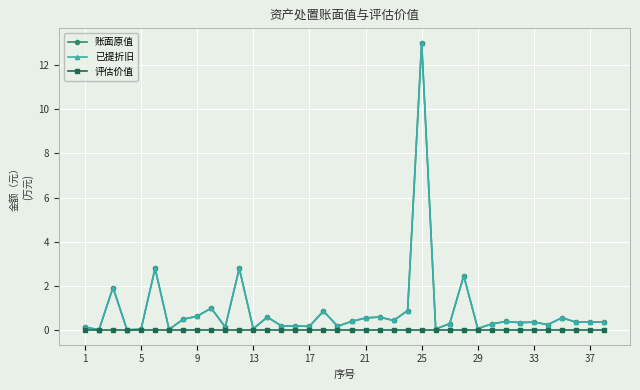

Is this an area chart (filled region under the line)?

No